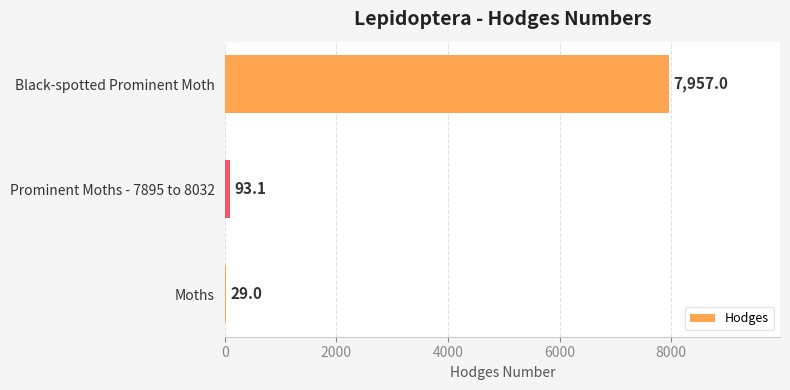

What is the approximate value at Moths?

29.0